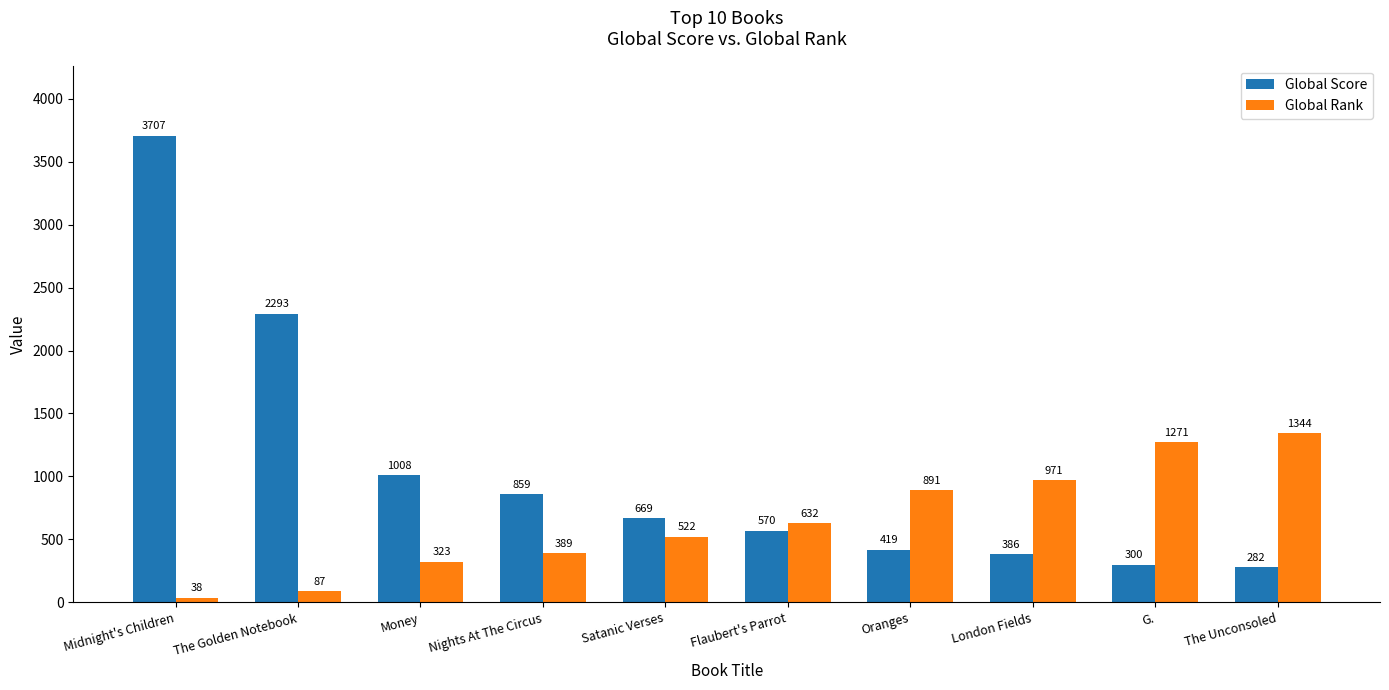

The value of Global Rank at Money is 323. True or false?

True